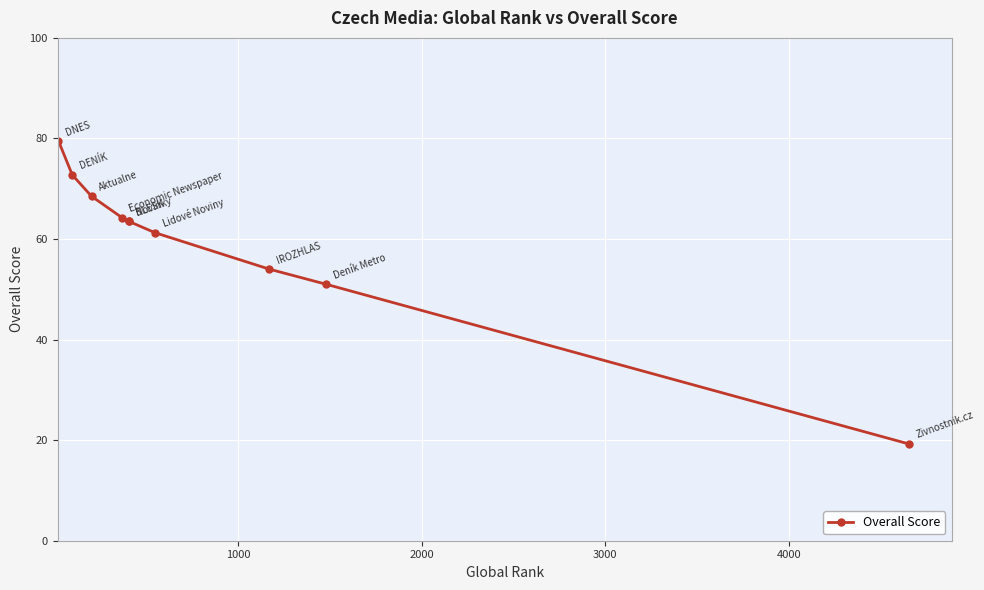

What is the sum of all values?

597.5